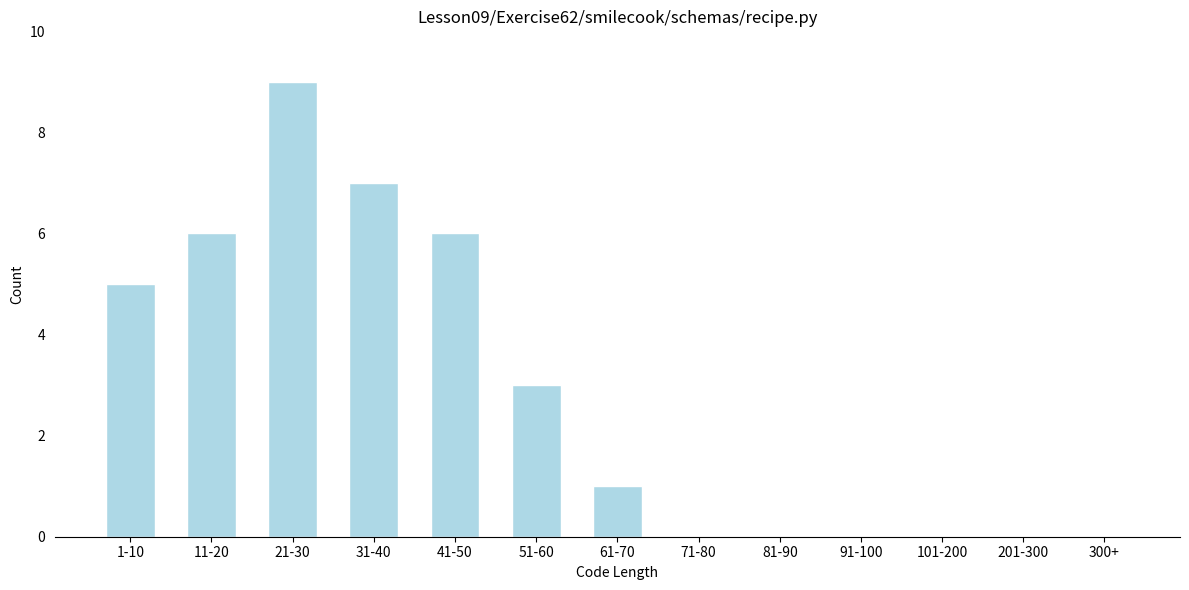

What is the sum of the values at 41-50 and 201-300?

6